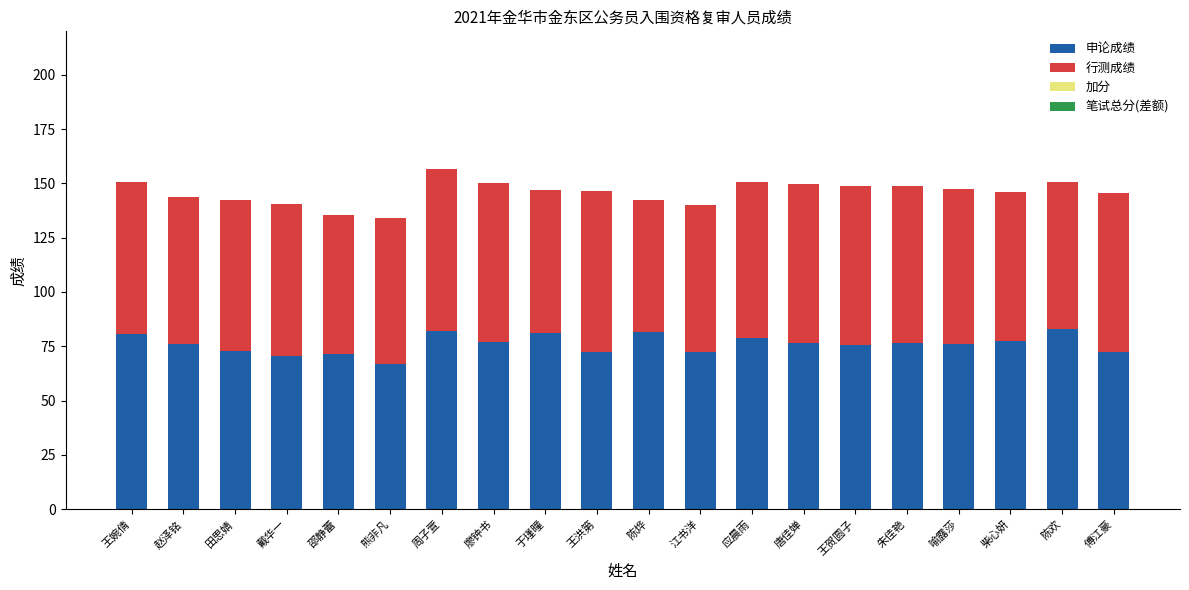

What is the total value across all series at 戴华一?

140.5